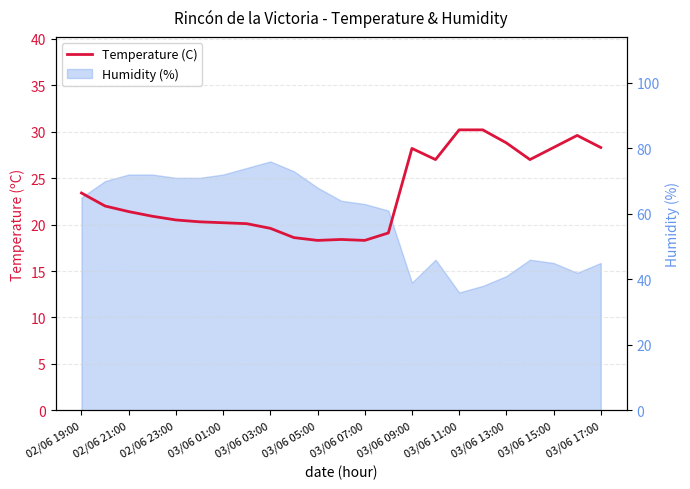

True or false: there are more than 2 points higher than both neighbors.

True